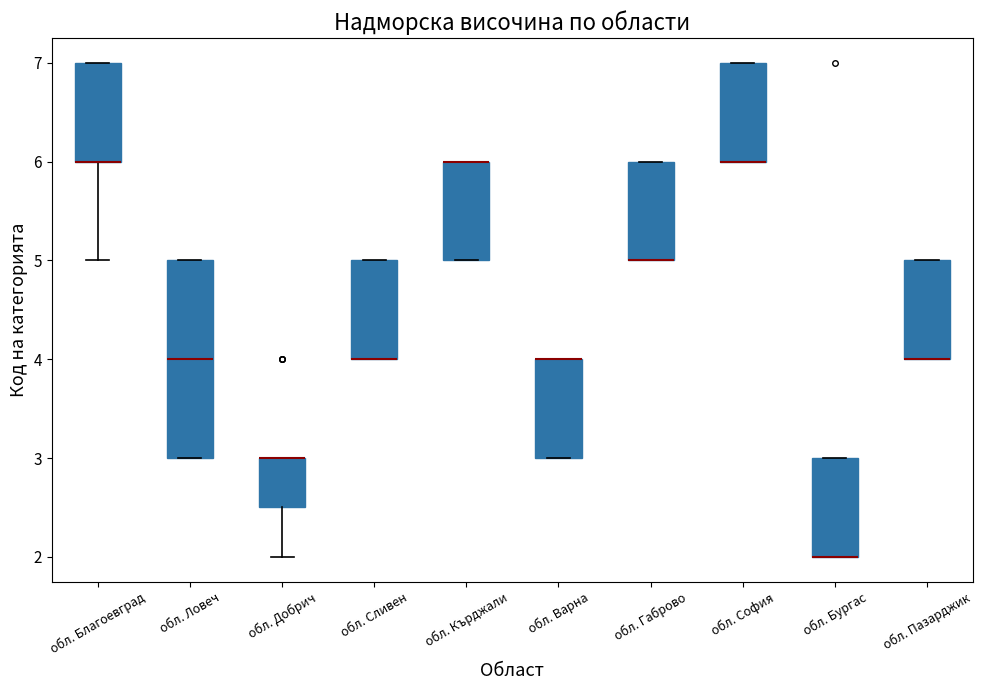

Comparing the boxes themselves (not the whiskers), which one is the tallest?

обл. Ловеч